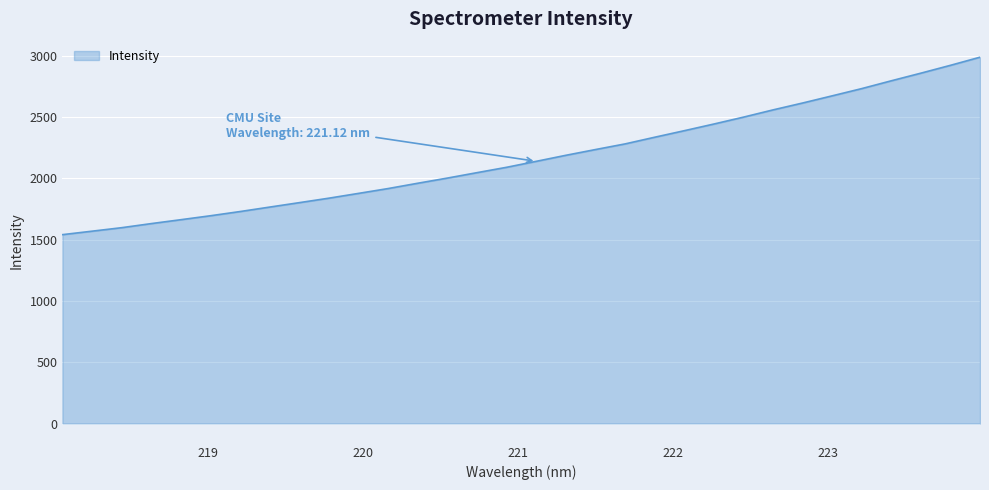

What is the minimum value shown in the chart?

1539.8